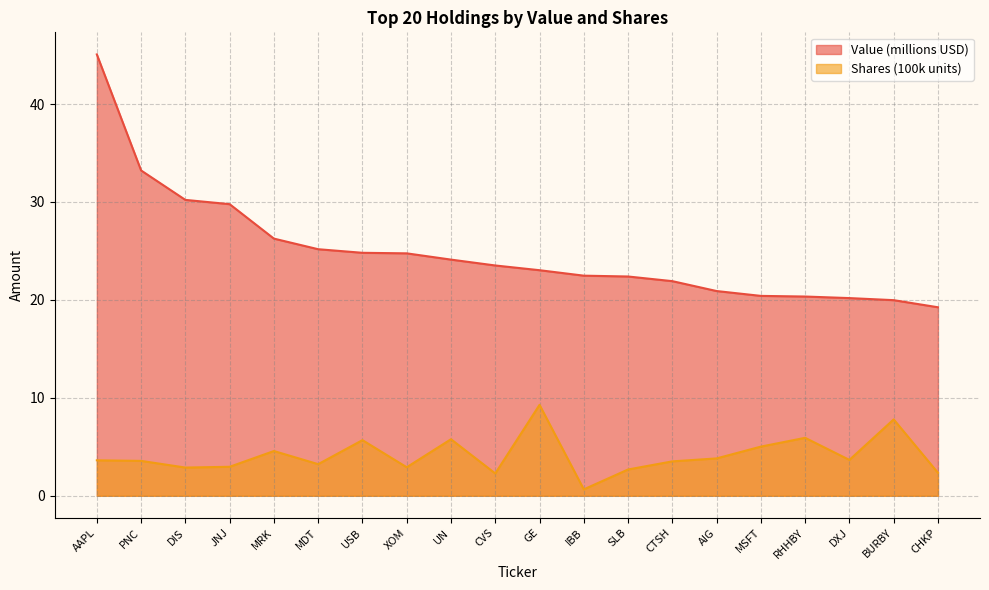

What position from the left is DXJ?

18